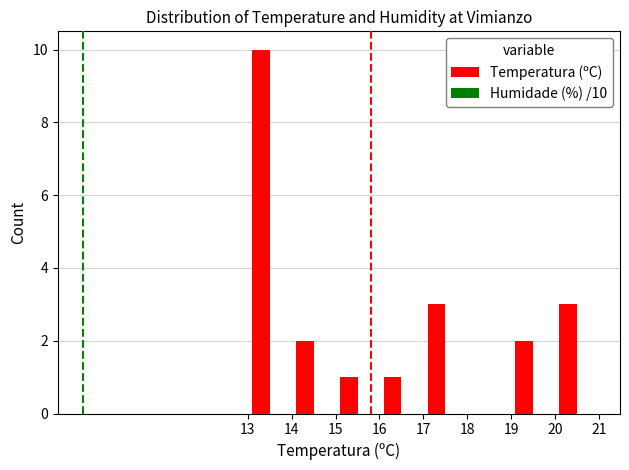

What is the maximum value shown in the chart?

10